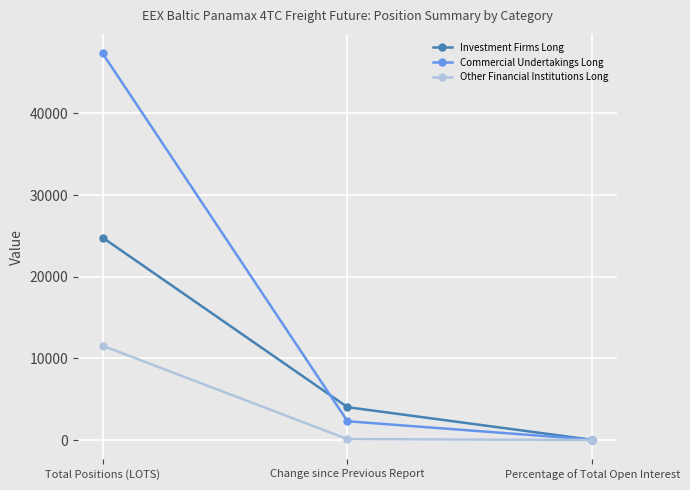

At which category is the sum across all series the highest?

Total Positions (LOTS)